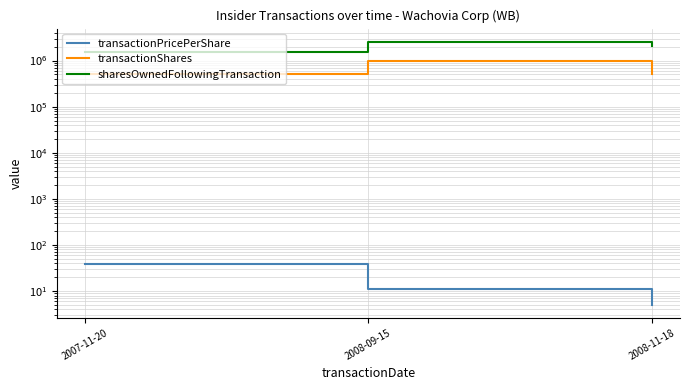

How many series are shown in this chart?

3